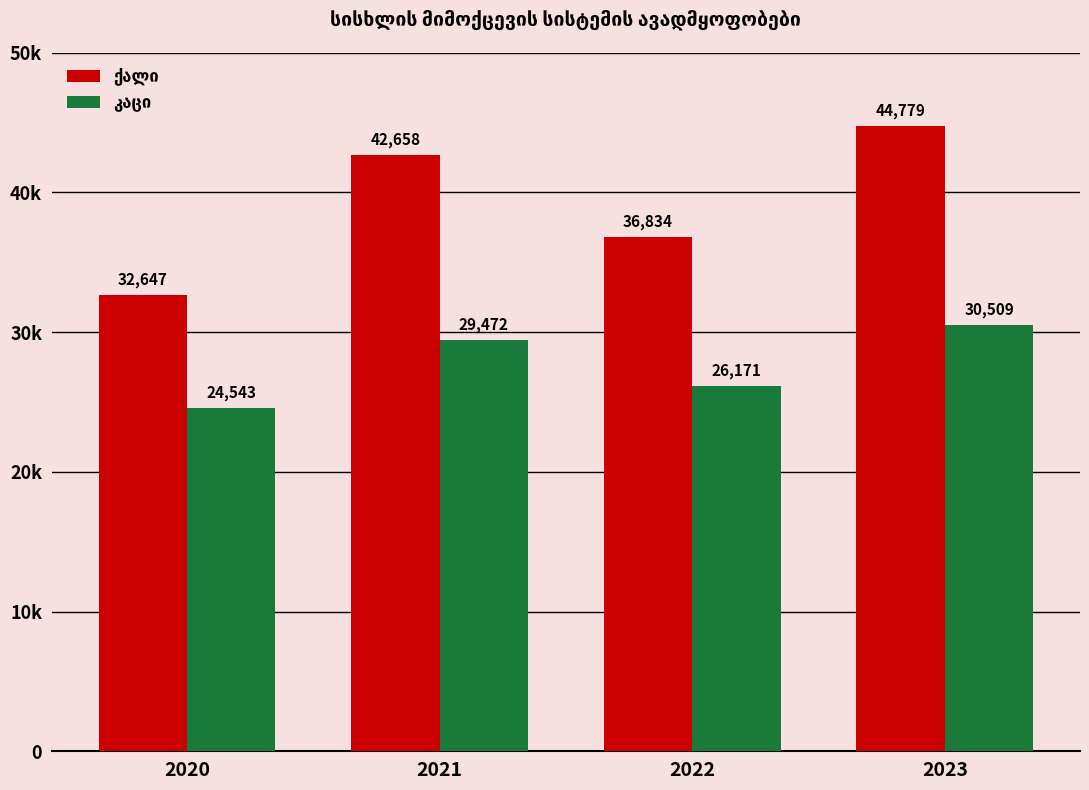

Reading left to right, list all the values displayed in this chart.

ქალი: 2020=32647	2021=42658	2022=36834	2023=44779
კაცი: 2020=24543	2021=29472	2022=26171	2023=30509